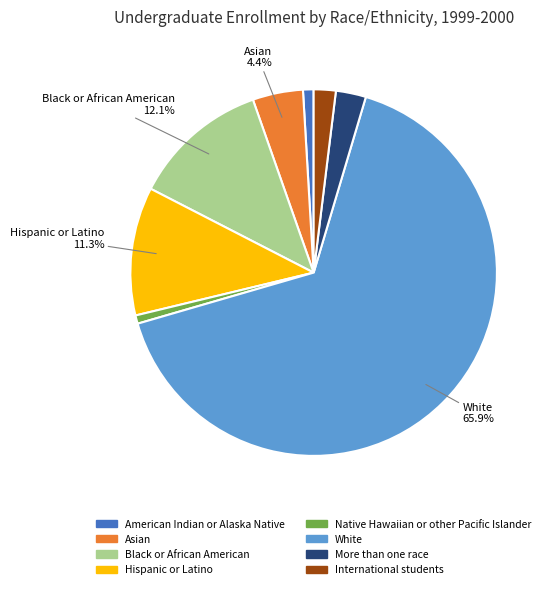

Does More than one race represent more than half of the total?

No